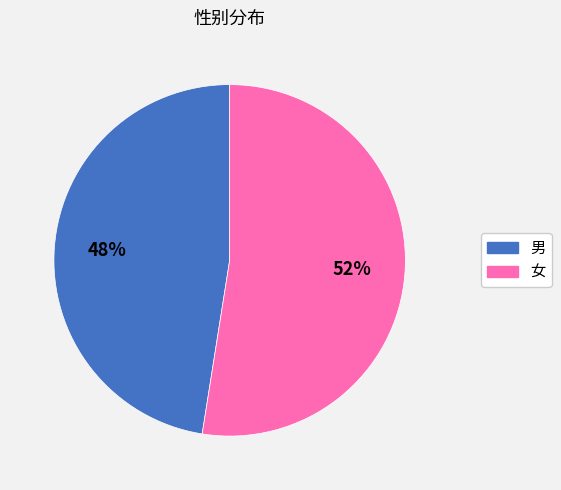

Which category has the biggest portion of the pie?

女